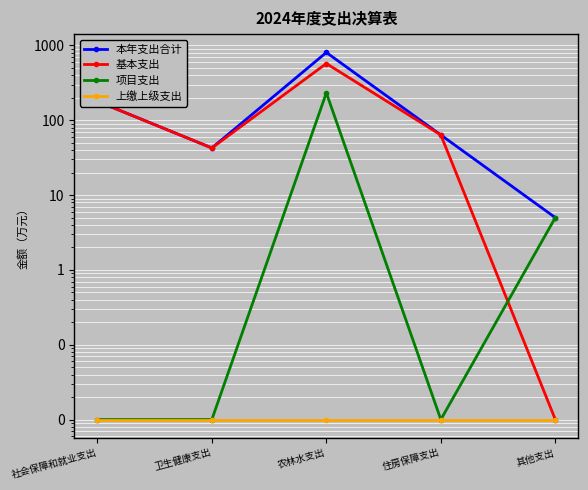

Count the number of data series in this chart.

4